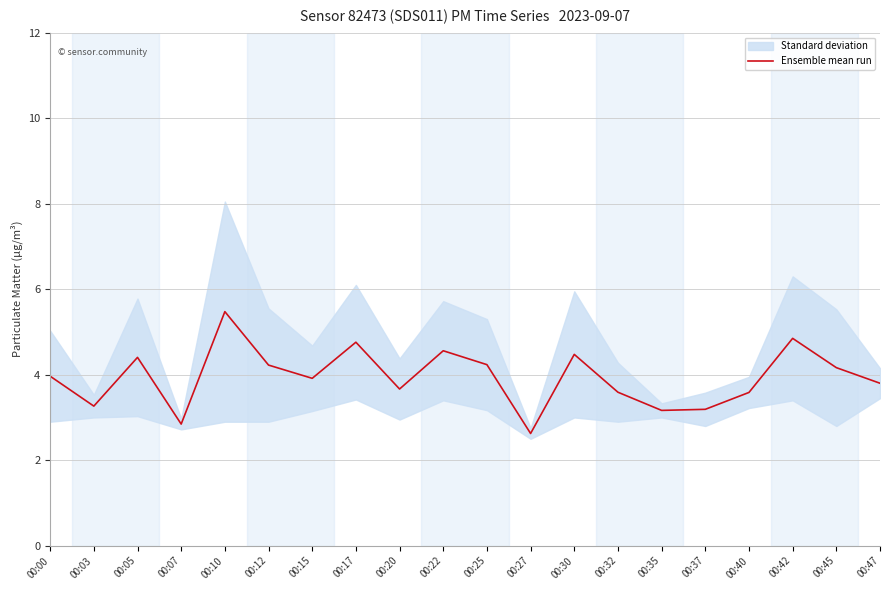

What is the minimum value shown in the chart?

2.6